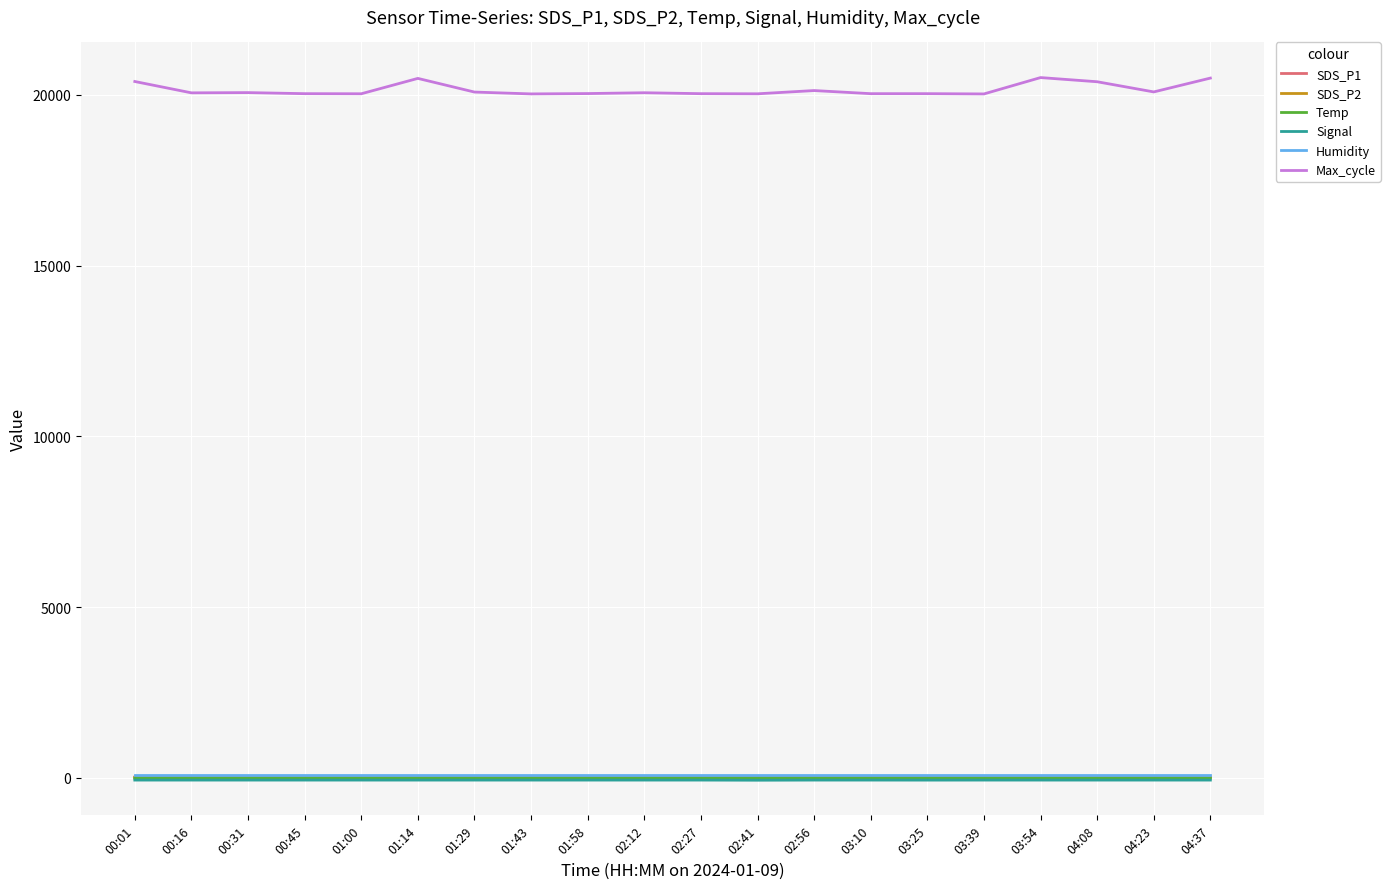

What is the difference between the second highest and second lowest values in the Signal series?

1.0